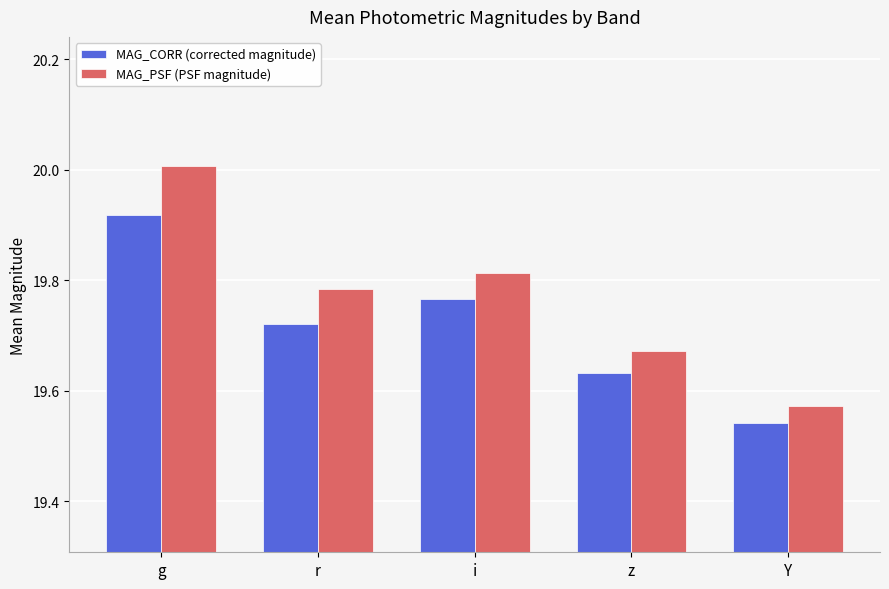

List the series in order of their peak value, lowest first.

MAG_CORR (corrected magnitude), MAG_PSF (PSF magnitude)